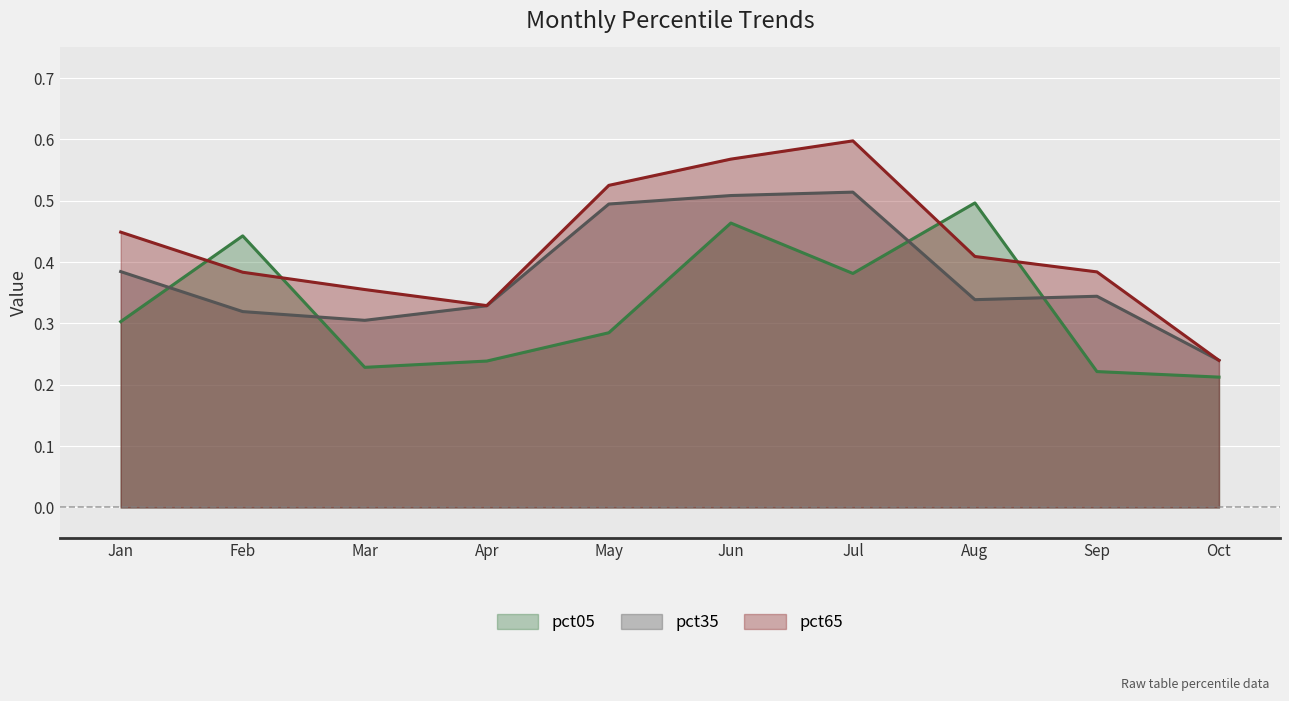

After their last crossing, which series has the higher values: pct35 or pct05?

pct35